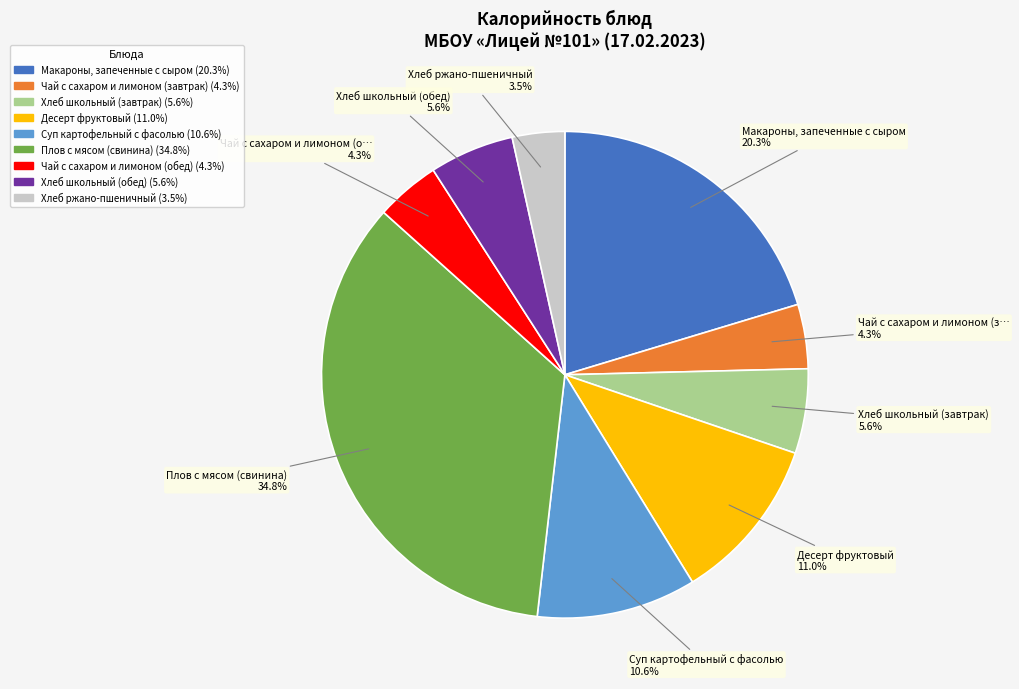

Does any single category account for the majority?

No